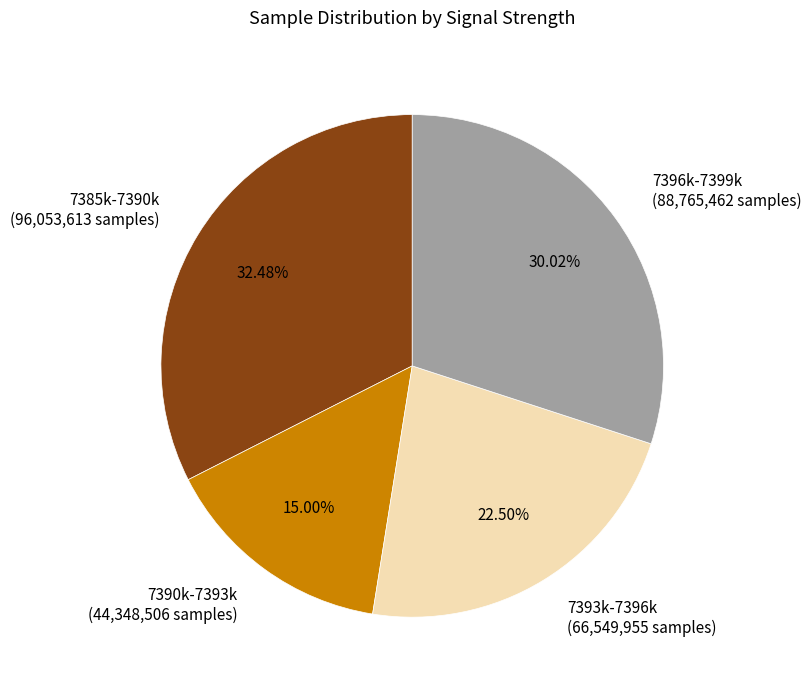

What is the ratio of the value at 7390k-7393k (44,348,506 samples) to the value at 7393k-7396k (66,549,955 samples)?

0.7